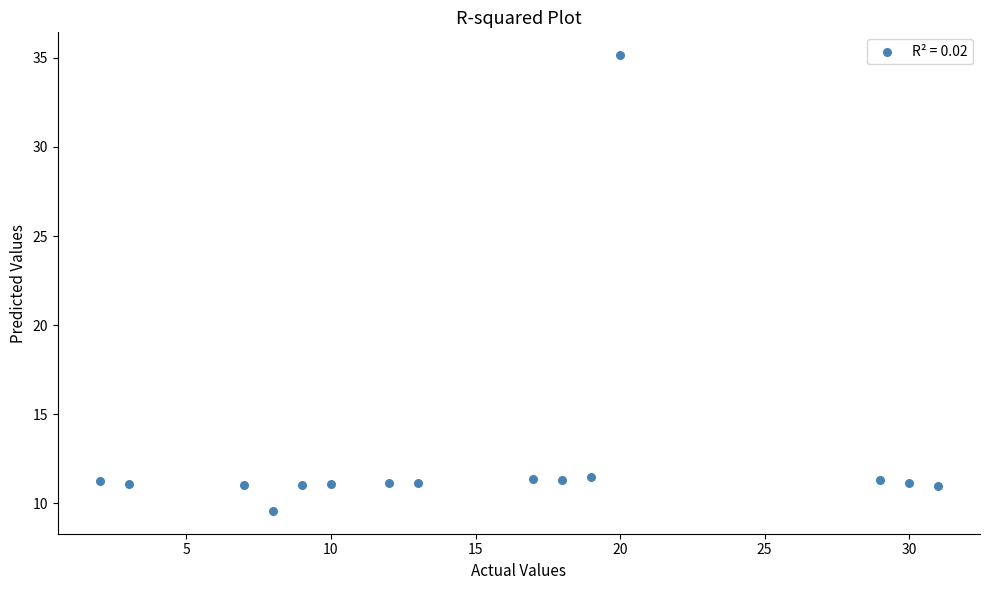

What is the range of Y values (max minus min)?

25.6